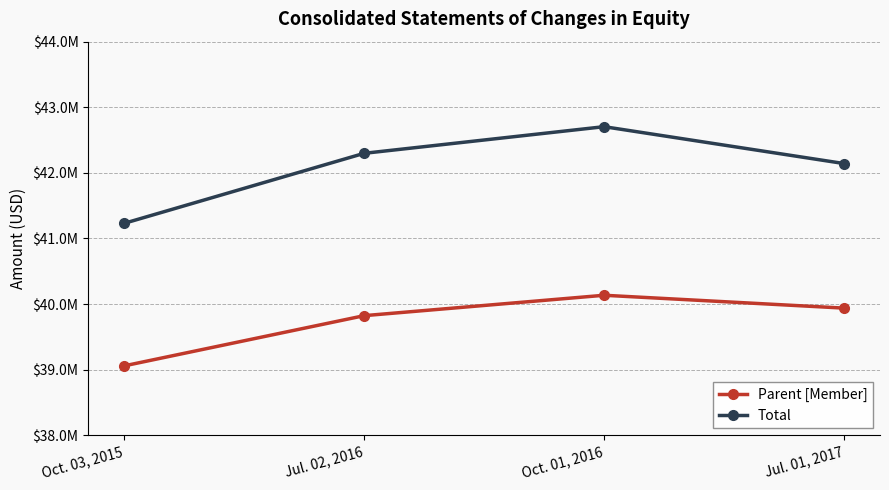

True or false: Total and Parent [Member] cross at least once.

False